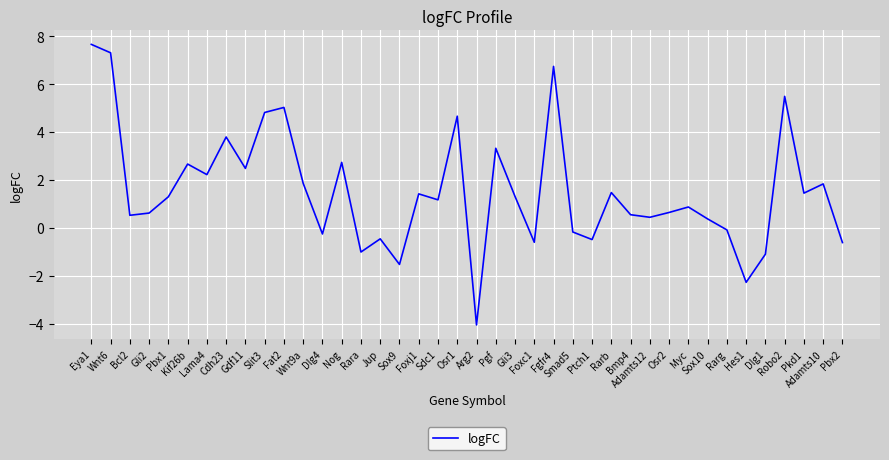

What is the difference between the second highest and second lowest values?

9.6